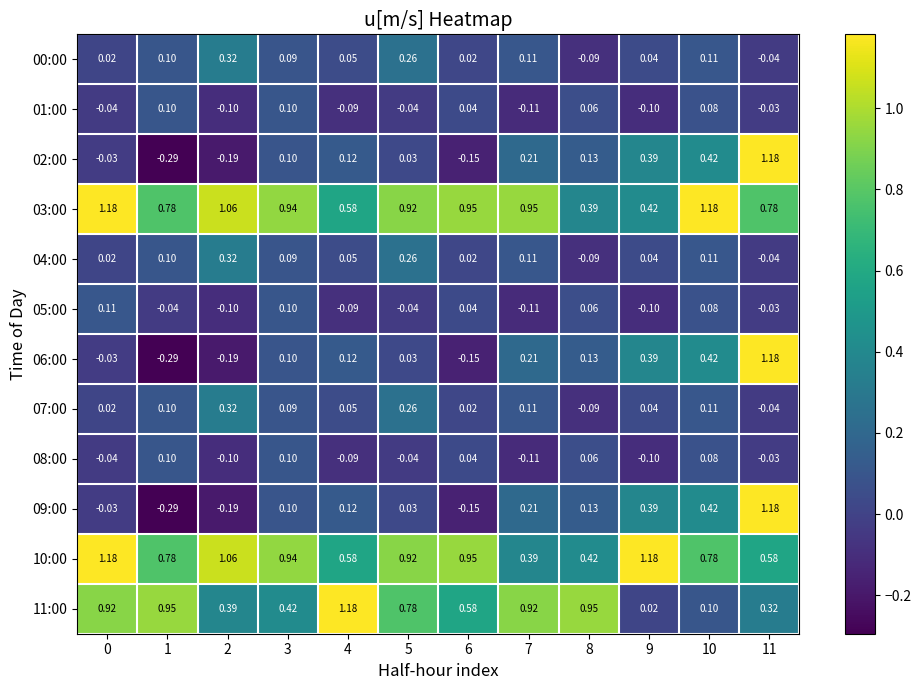

Is the value of 04:00 at 3 greater than the value of 05:00 at 1?

Yes